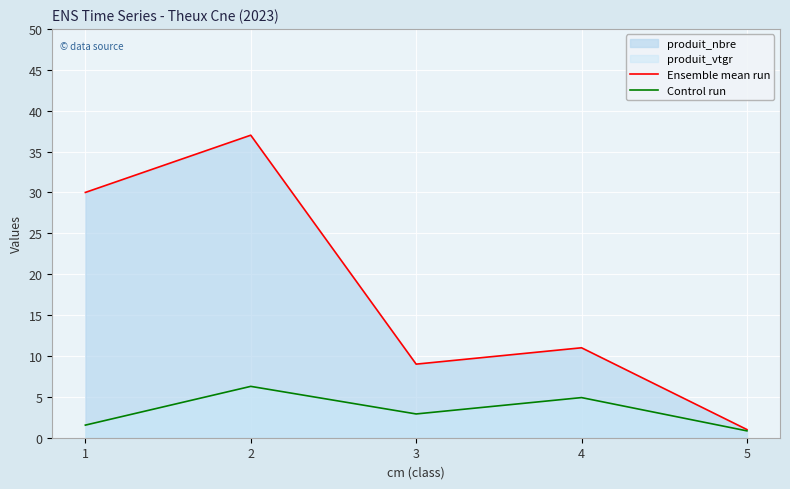

Is it true that Control run equals 6.3 at 2?

True